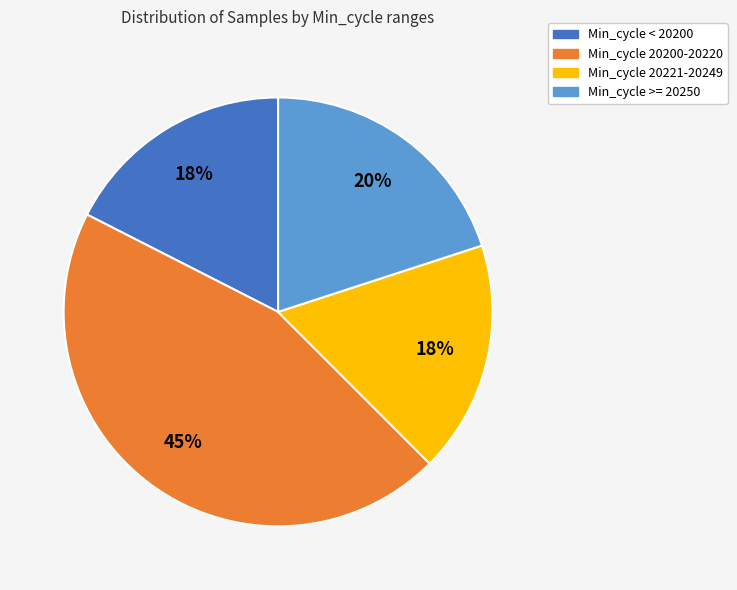

To the nearest percent, what is the difference between the largest and smallest slice percentages?

27%